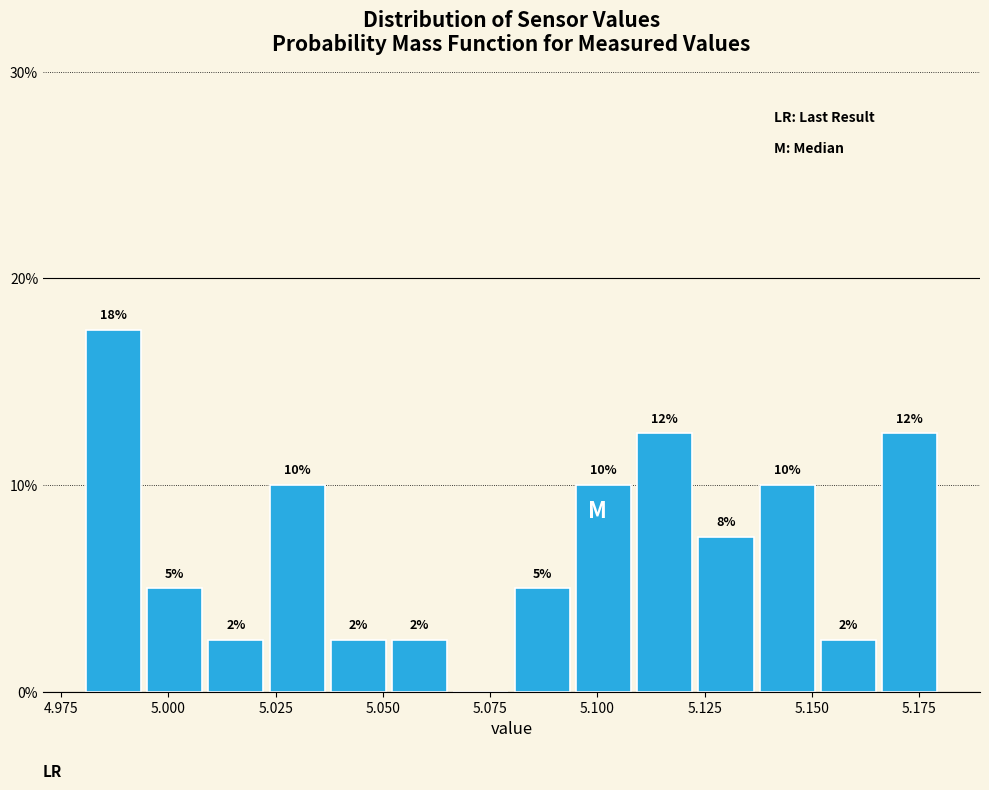

Read against the x-axis, roughly where is the centre of the tallest bar?

4.985